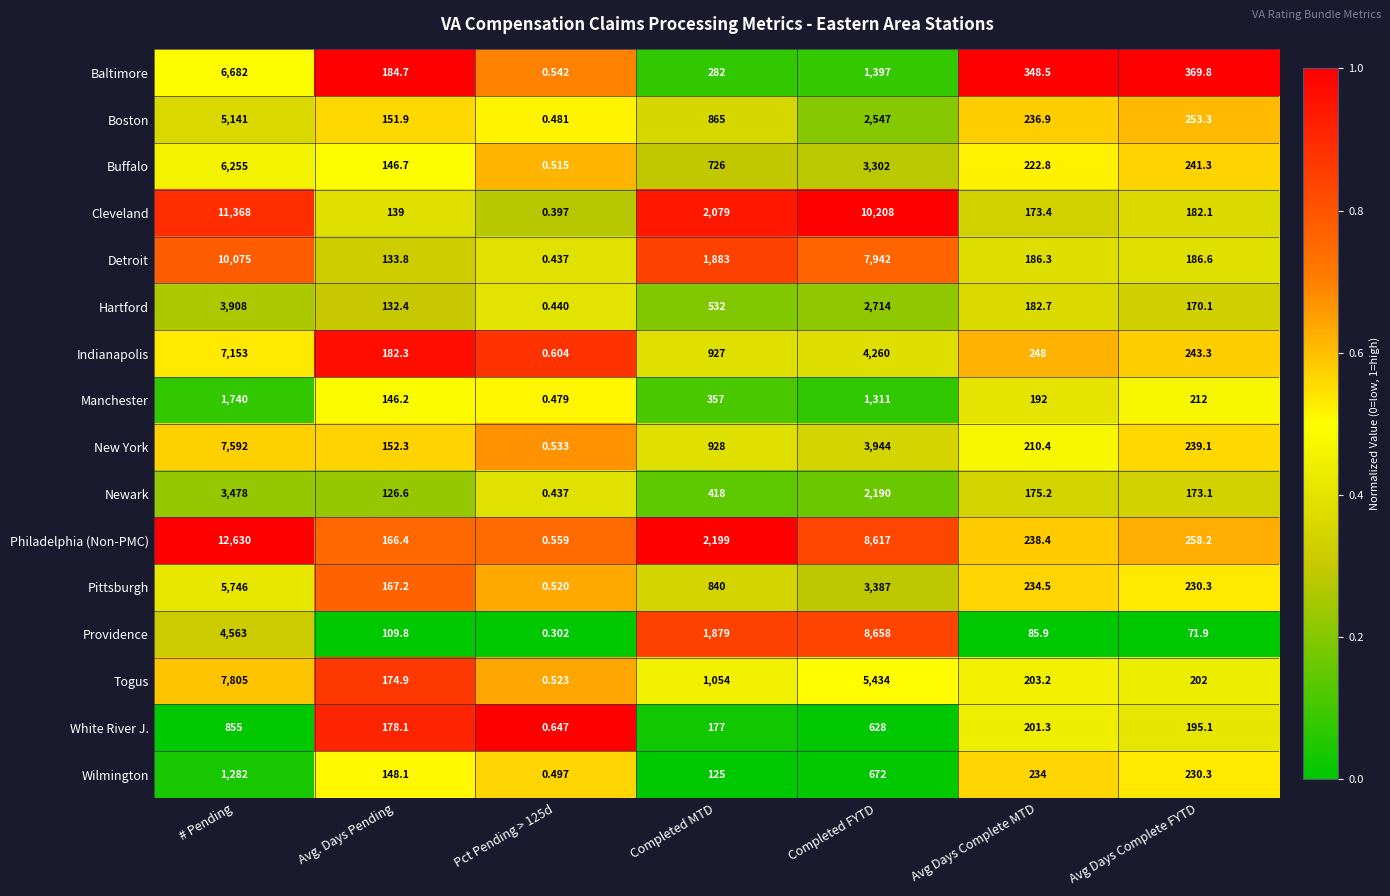

Is the value of Buffalo at Avg Days Complete FYTD greater than the value of Boston at Completed MTD?

No